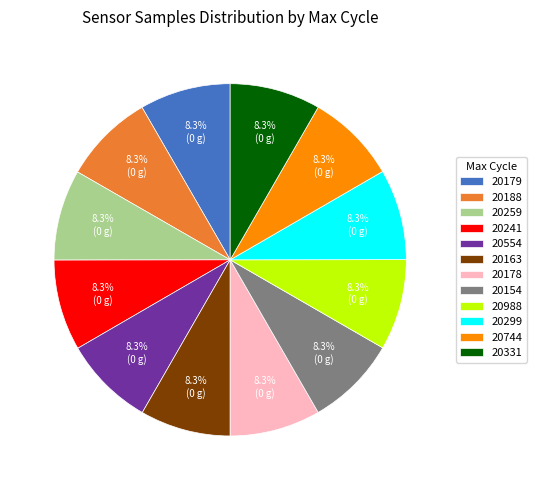

Is there a majority slice in this chart?

No